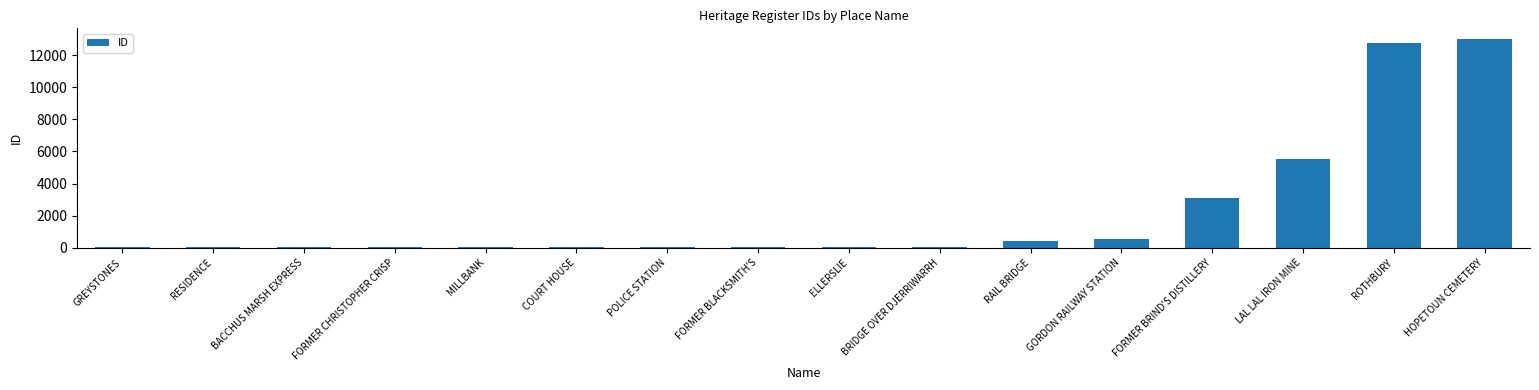

What is the difference between the second highest and second lowest values?

12699